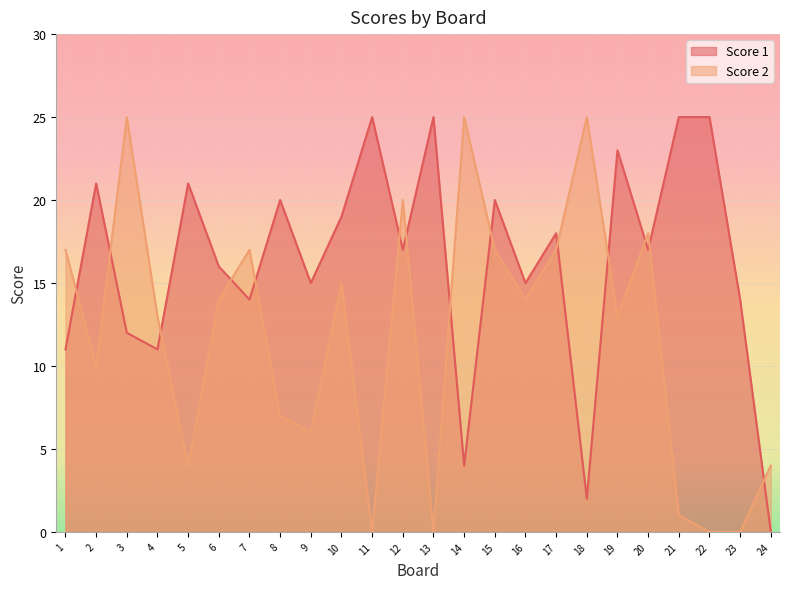

Rank the categories by Score 1 value from lowest to highest.

24, 18, 14, 1, 4, 3, 7, 23, 9, 16, 6, 12, 20, 17, 10, 8, 15, 2, 5, 19, 11, 13, 21, 22